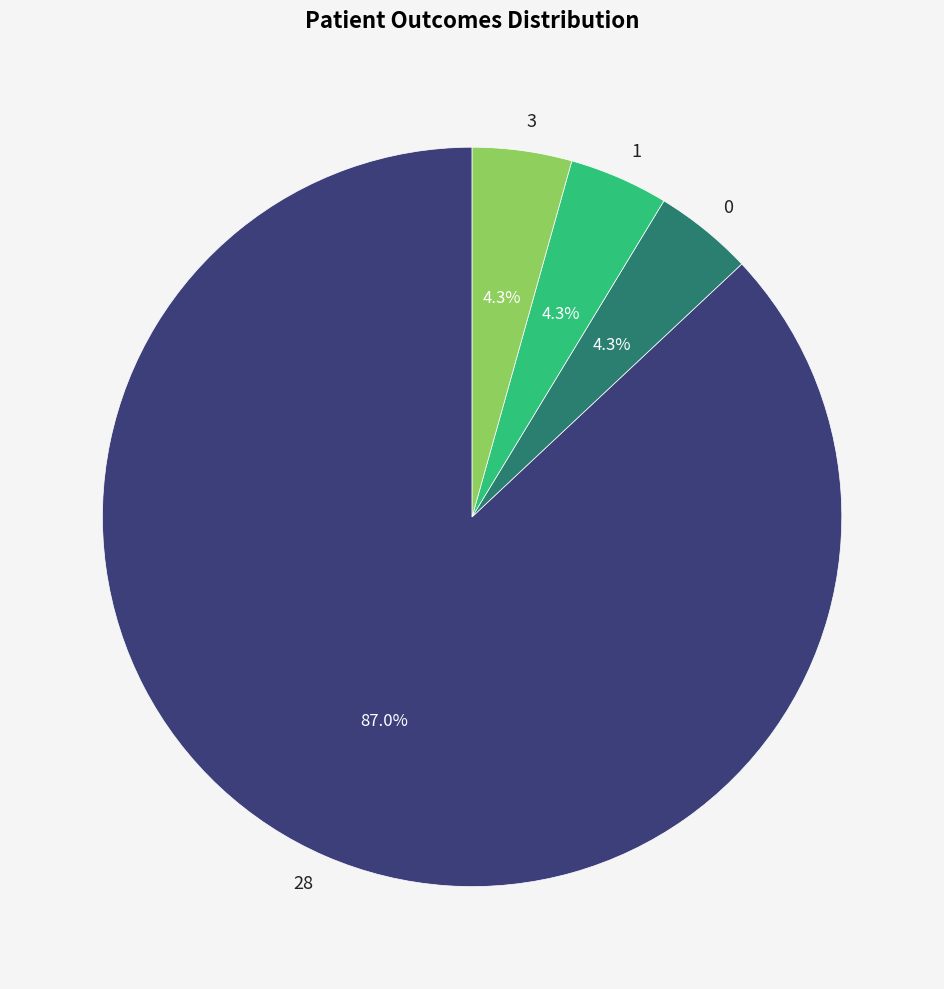

Between 1 and 28, which is larger?

28